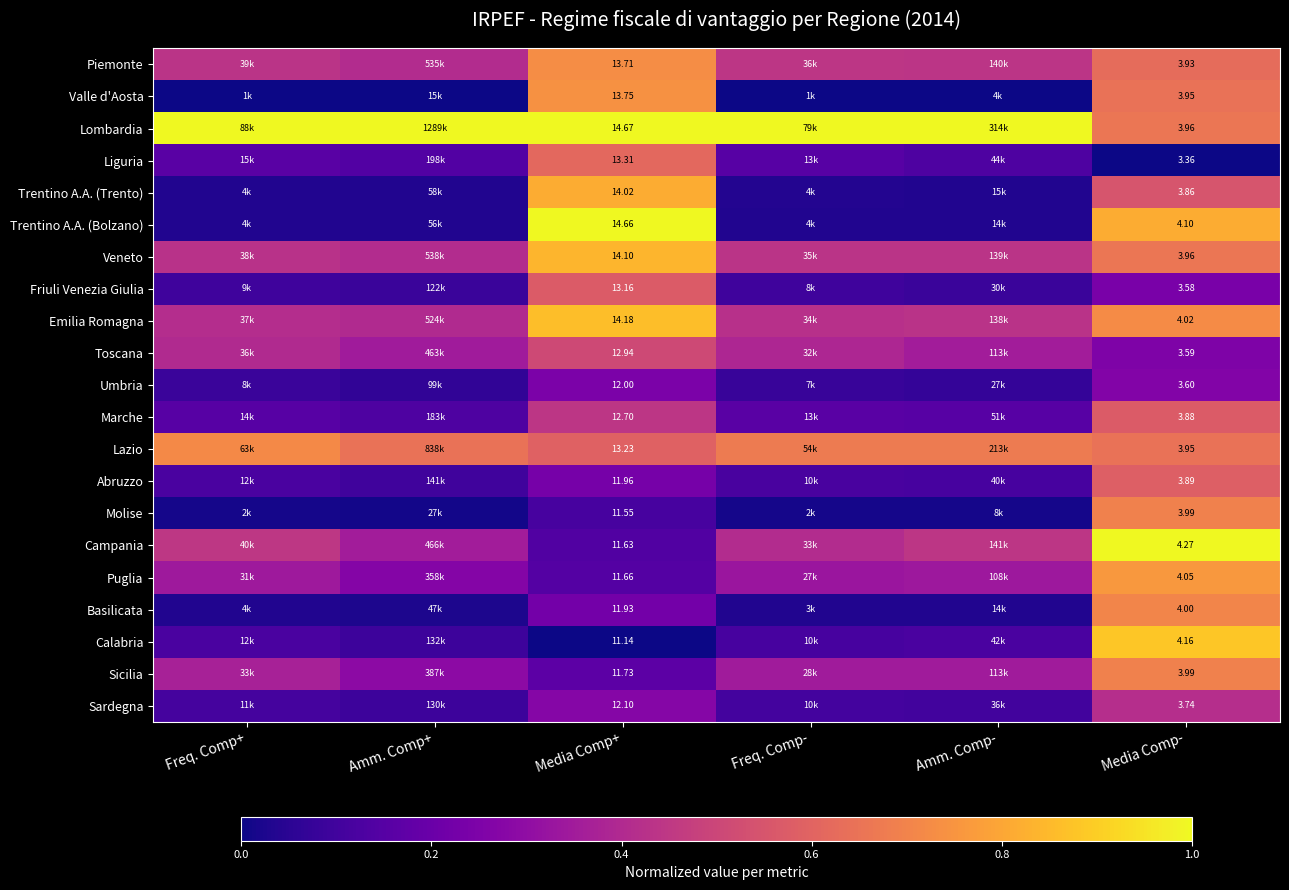

At Media Comp+, list the series in order from smallest to largest.

Calabria, Molise, Campania, Puglia, Sicilia, Basilicata, Abruzzo, Umbria, Sardegna, Marche, Toscana, Friuli Venezia Giulia, Lazio, Liguria, Piemonte, Valle d'Aosta, Trentino A.A. (Trento), Veneto, Emilia Romagna, Trentino A.A. (Bolzano), Lombardia